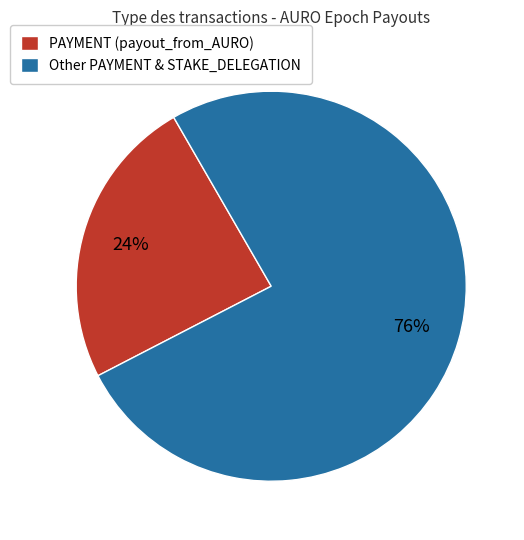

What is the largest slice in the pie chart?

Other PAYMENT & STAKE_DELEGATION